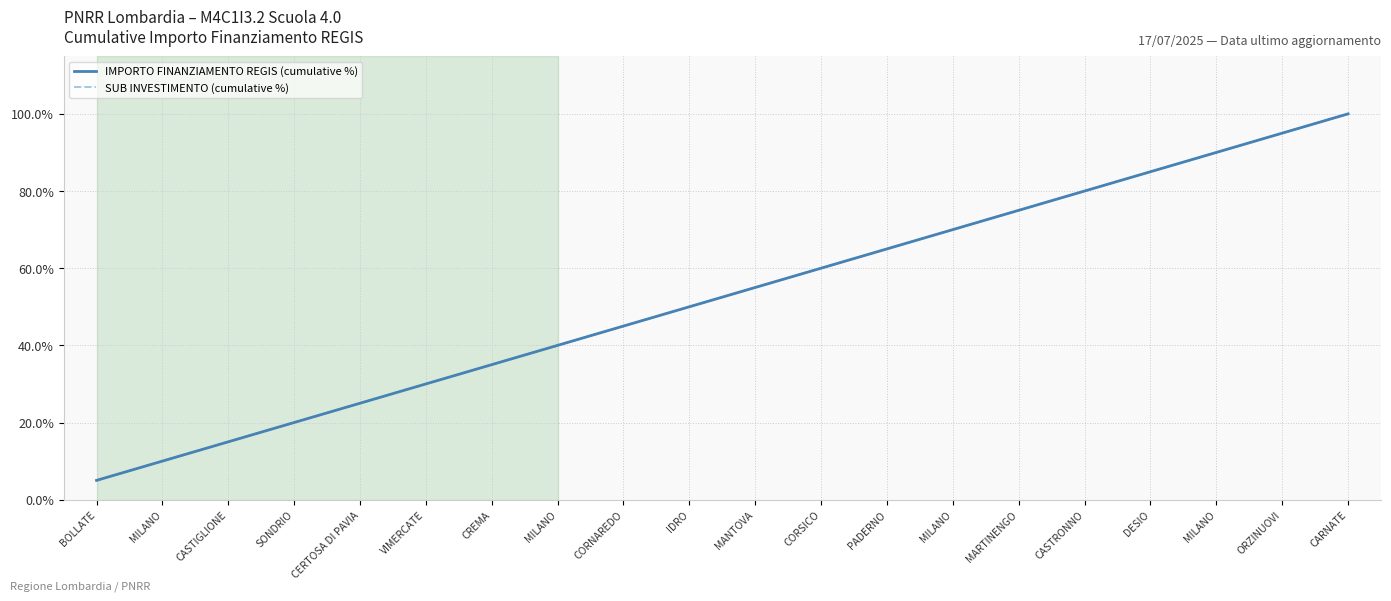

Is this an area chart (filled region under the line)?

No